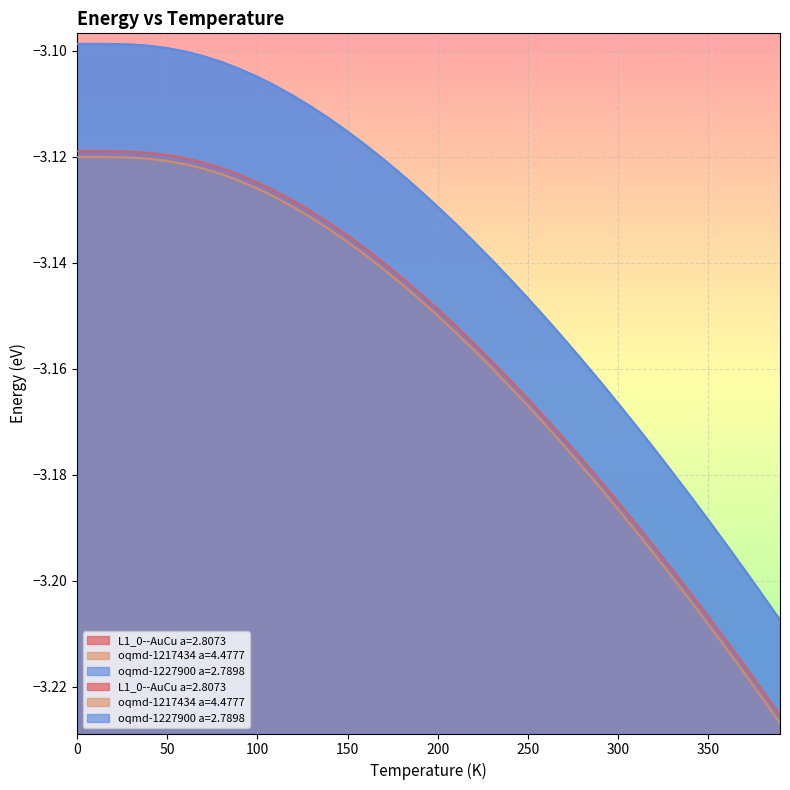

What value does the oqmd-1227900 a=2.7898 series have at 370?

-3.2